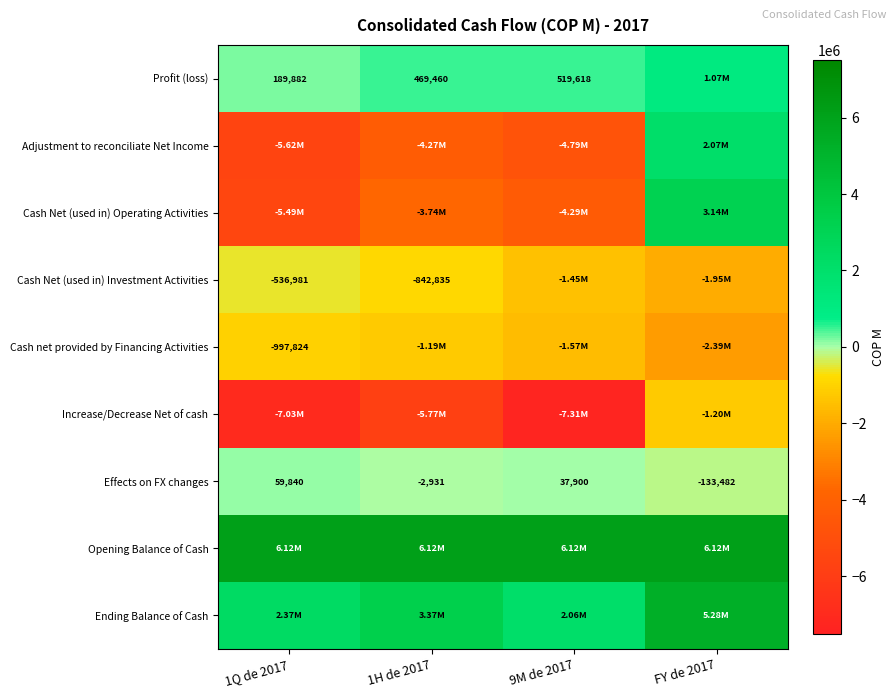

How many data points in Adjustment to reconciliate Net Income are less than -4269896?

2